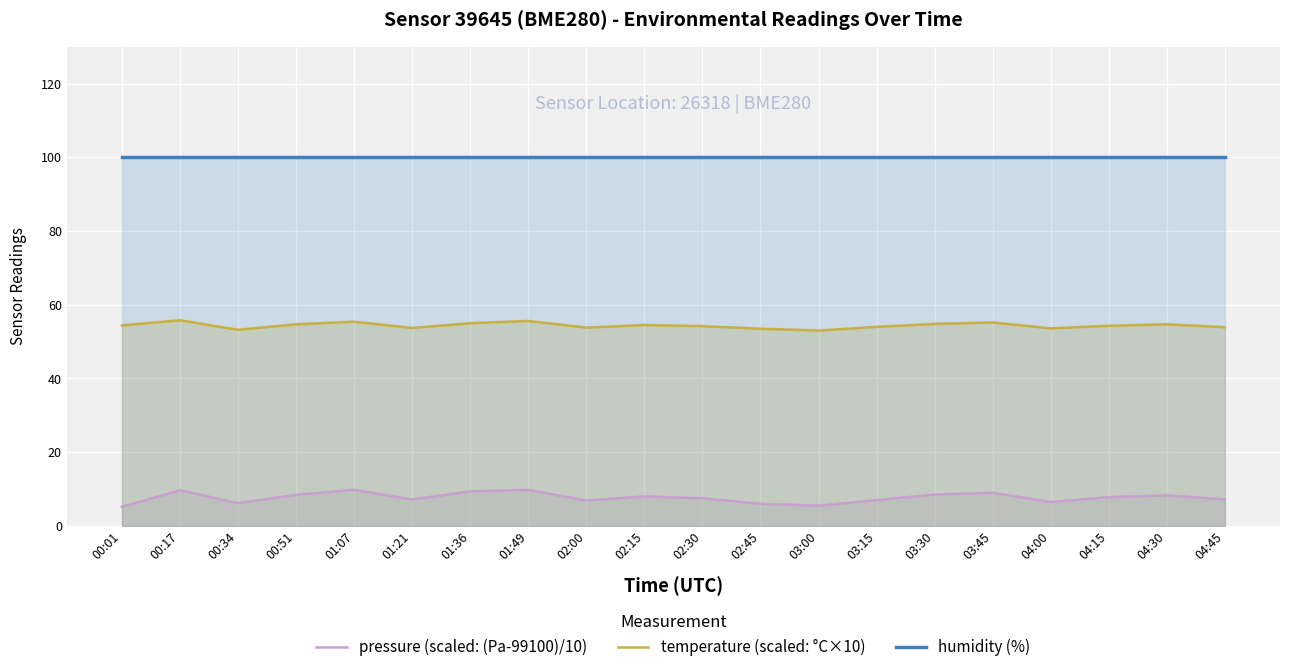

What is the highest value of the temperature (scaled: °C×10) series?

55.8